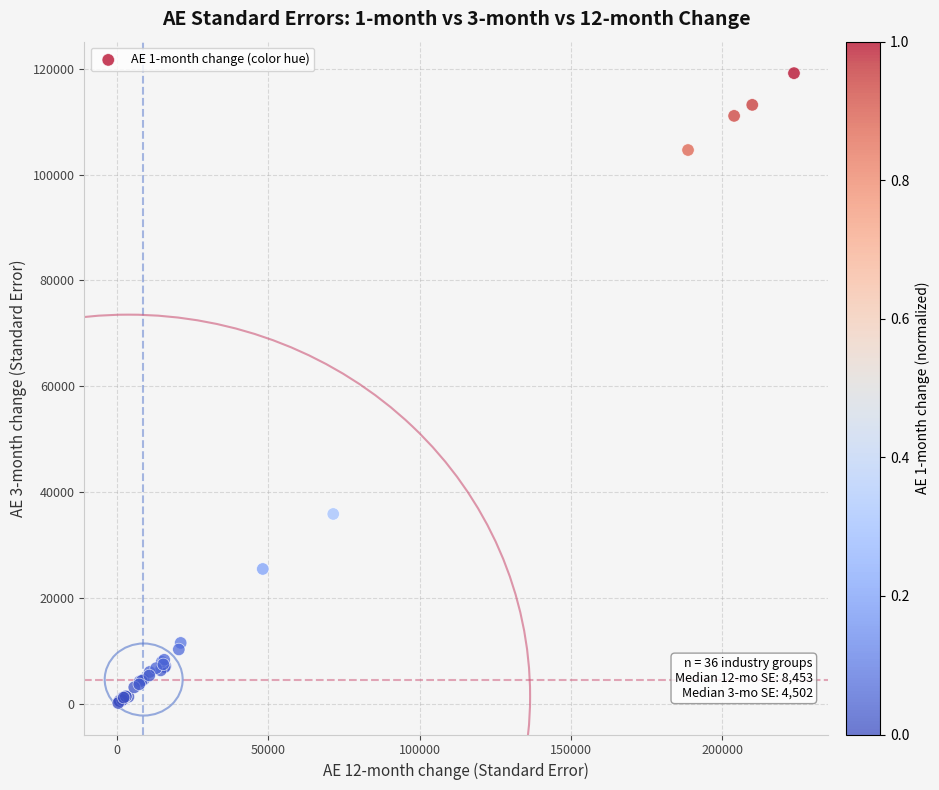

What Y value in the scatter plot is closest to 59676?

35898